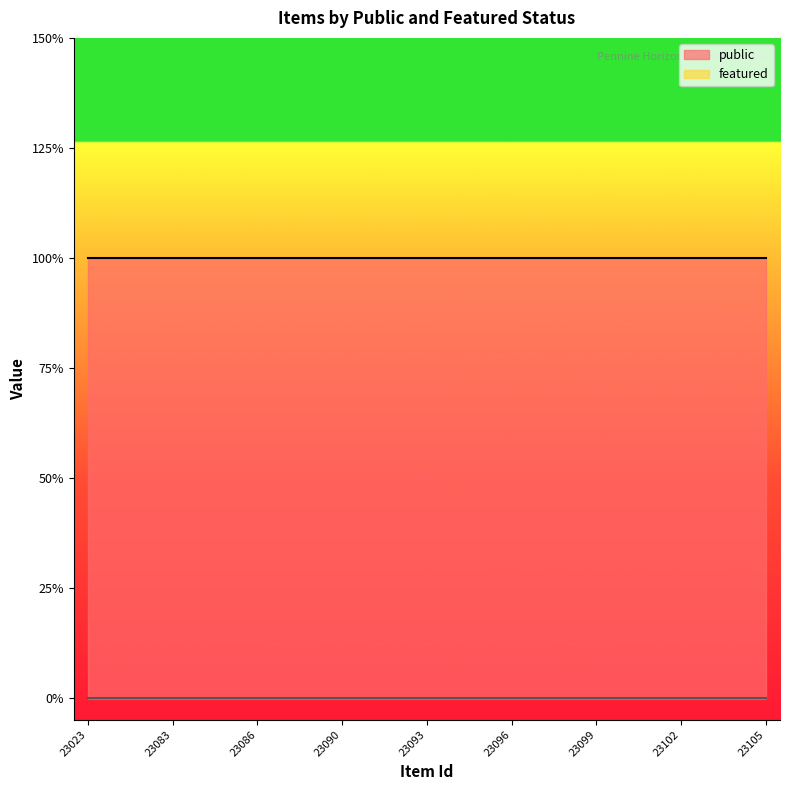

The featured series shows 0 at 23092. True or false?

True